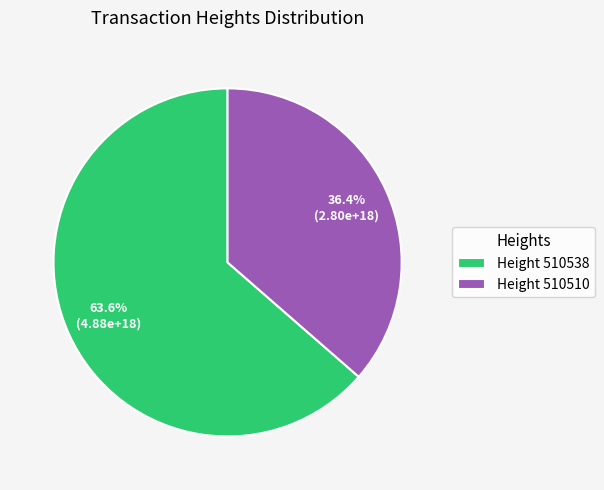

Does Height 510538 account for over 50% of the chart?

Yes